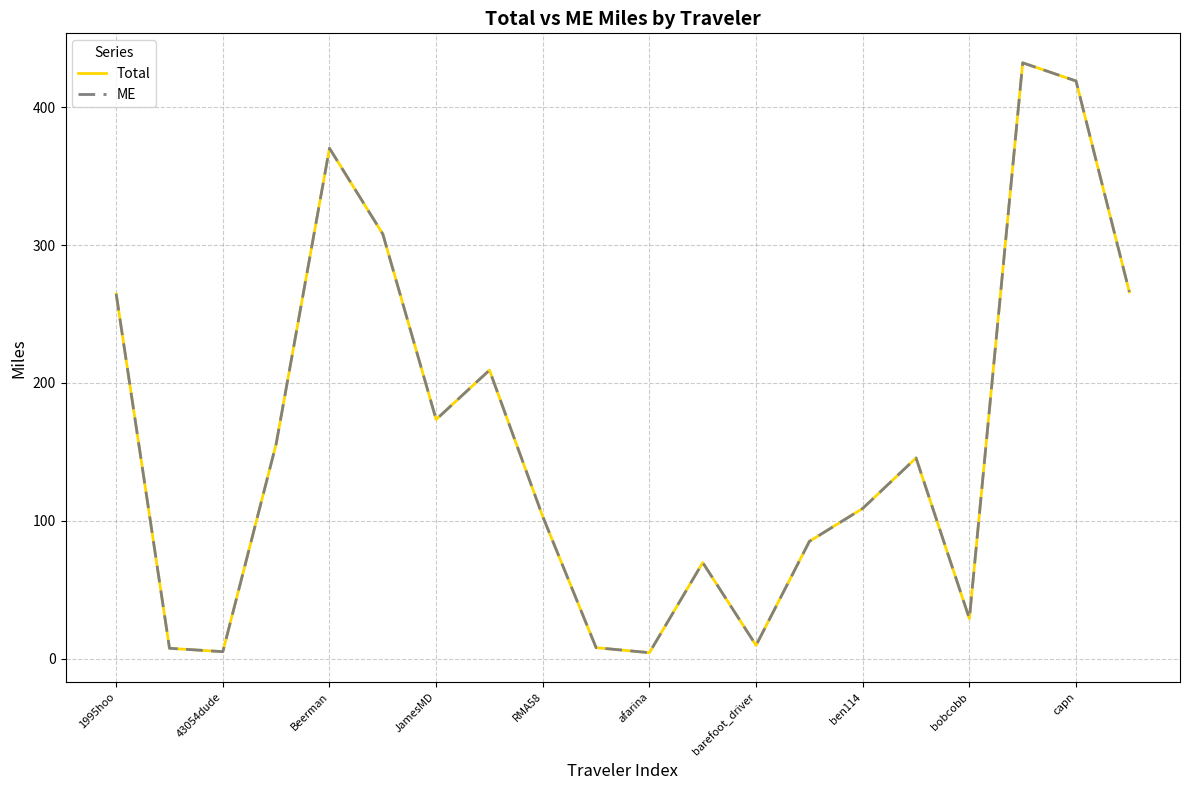

Does the chart display data point markers on the line(s)?

No